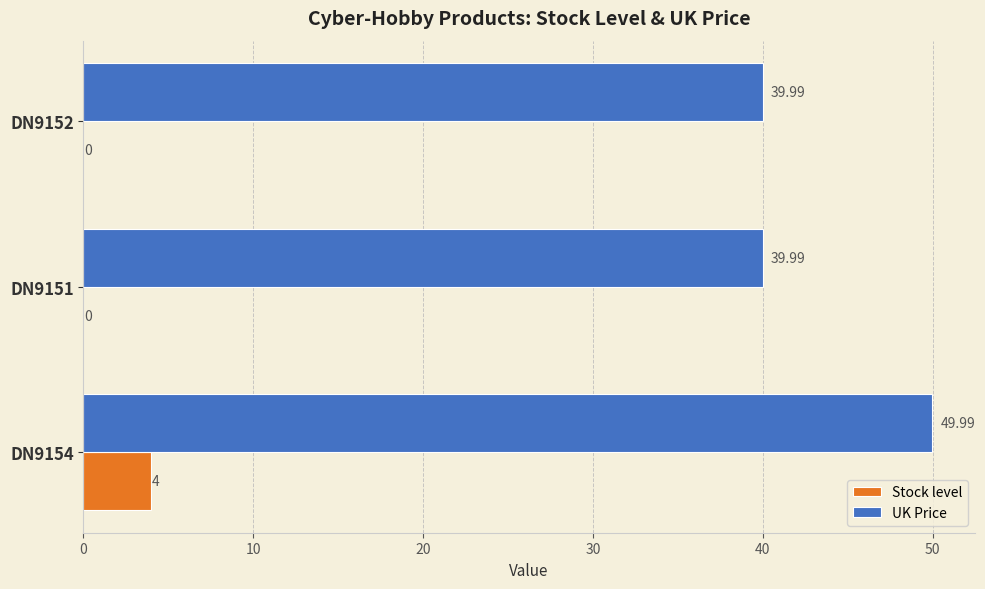

Which series changed the most between DN9154 and DN9151?

UK Price